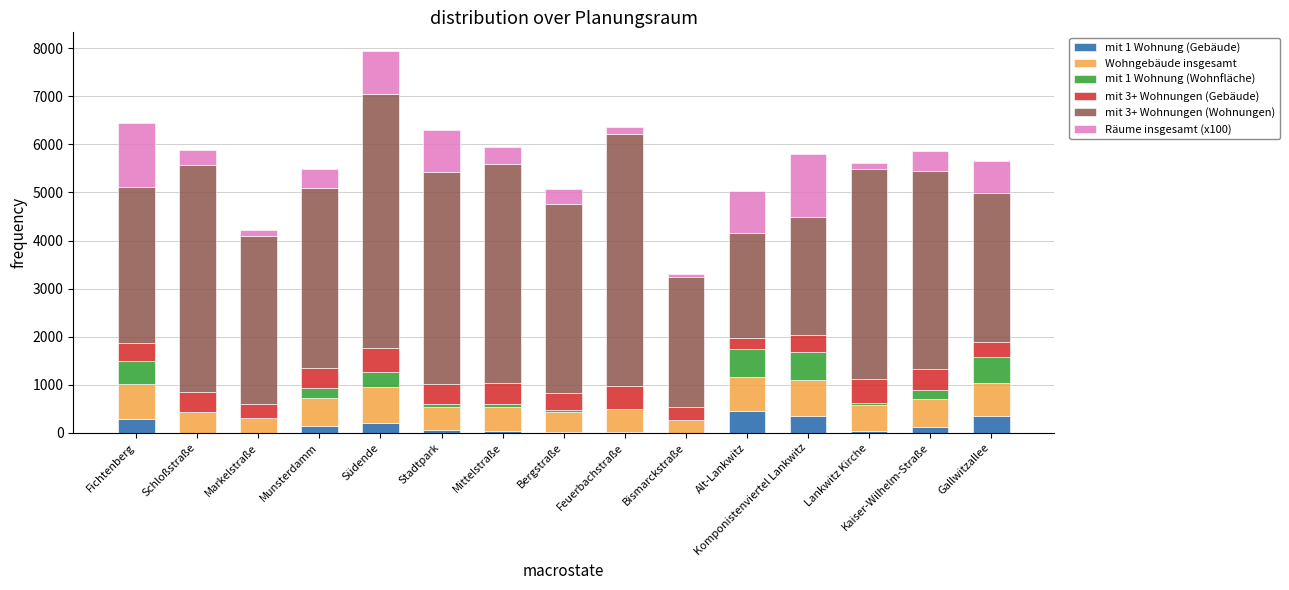

What are all the series names shown in the legend?

mit 1 Wohnung (Gebäude), Wohngebäude insgesamt, mit 1 Wohnung (Wohnfläche), mit 3+ Wohnungen (Gebäude), mit 3+ Wohnungen (Wohnungen), Räume insgesamt (x100)